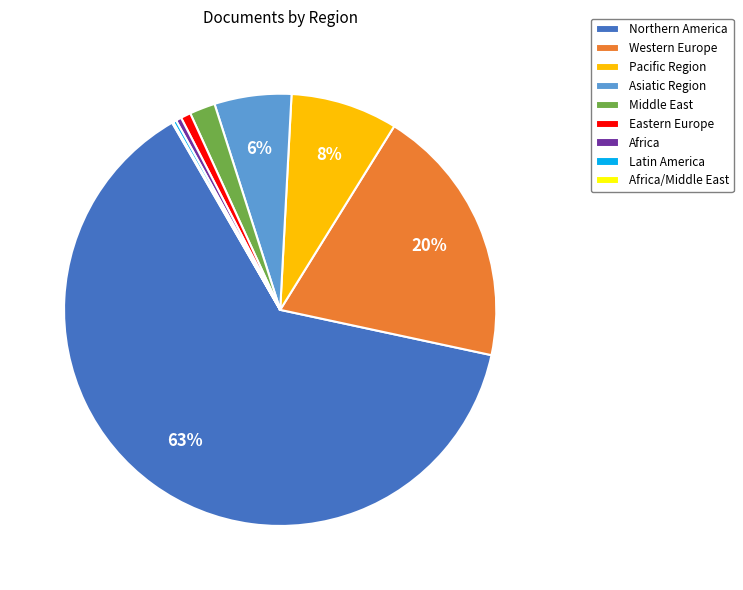

Which slice is the largest?

Northern America